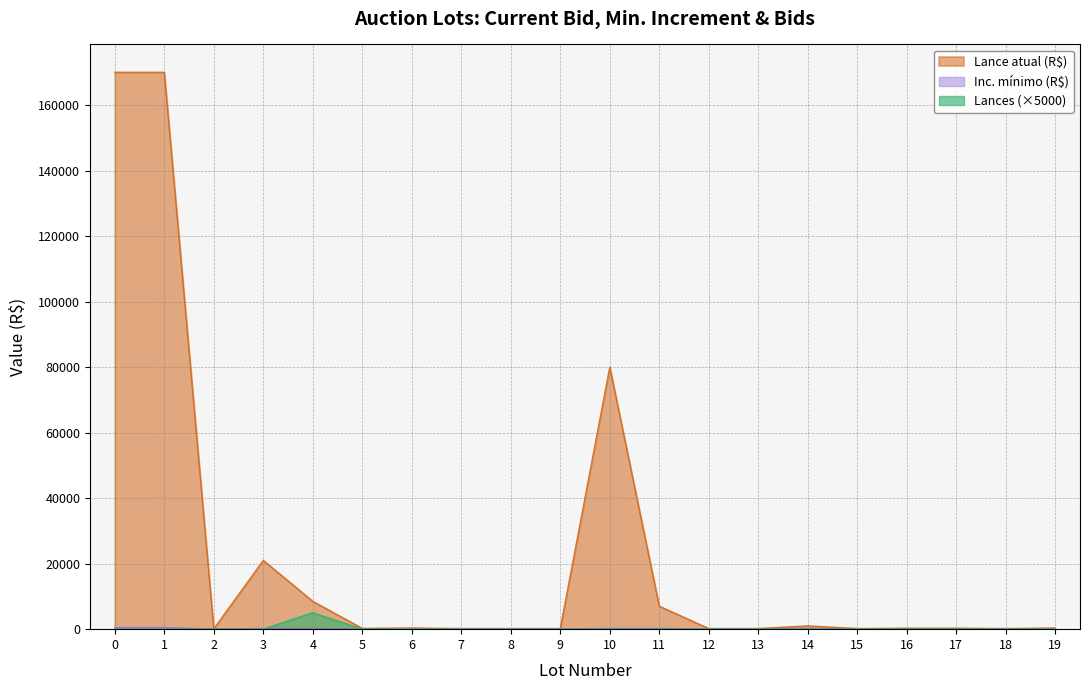

Is the value of Lances at 13 greater than the value of Lance atual (R$) at 11?

No